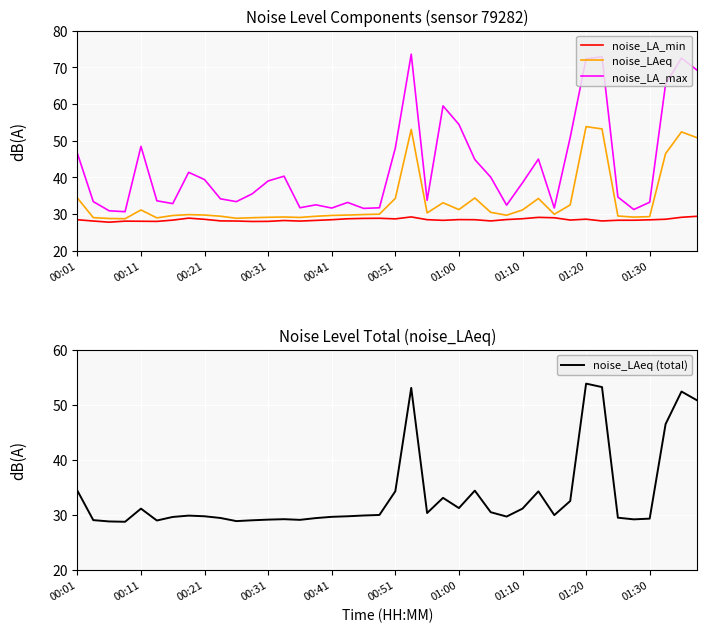

What value does the noise_LA_max series have at 37?

65.4